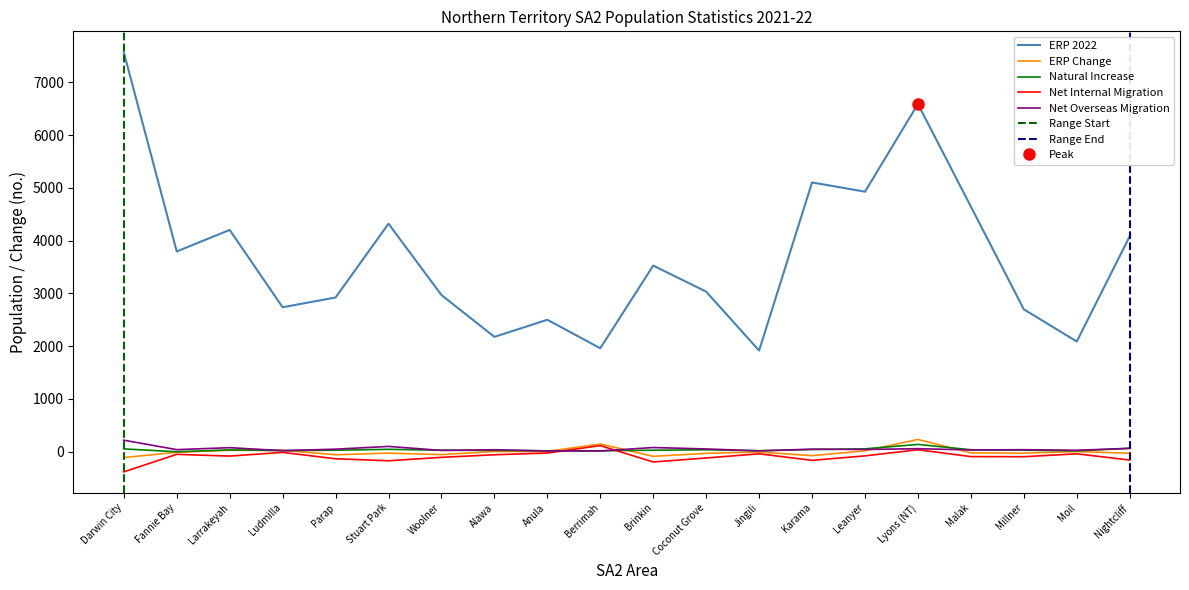

What is the sum of the ERP 2021 values at Lyons (NT) and Anula?

9088